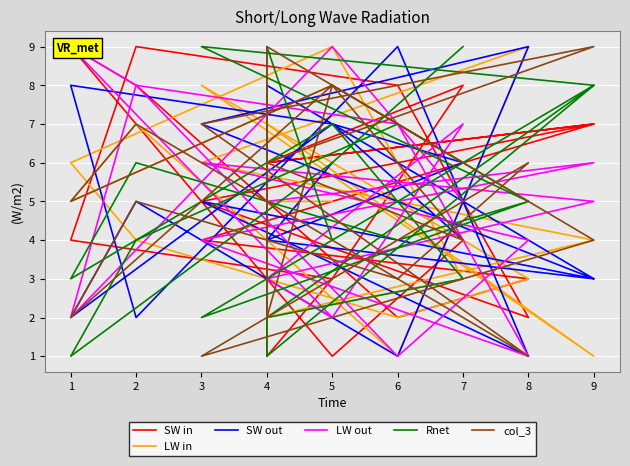

What is the smallest value displayed?

1